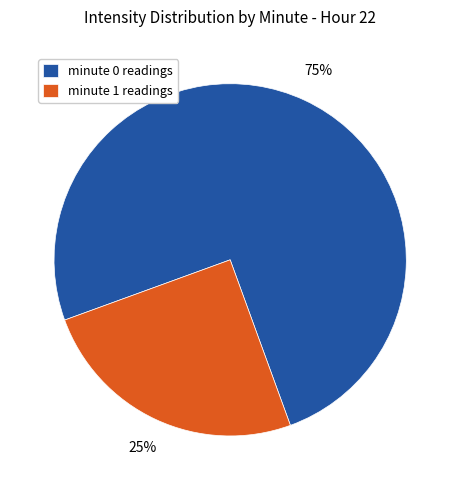

To the nearest percent, what percentage of the pie is minute 0 readings?

75%